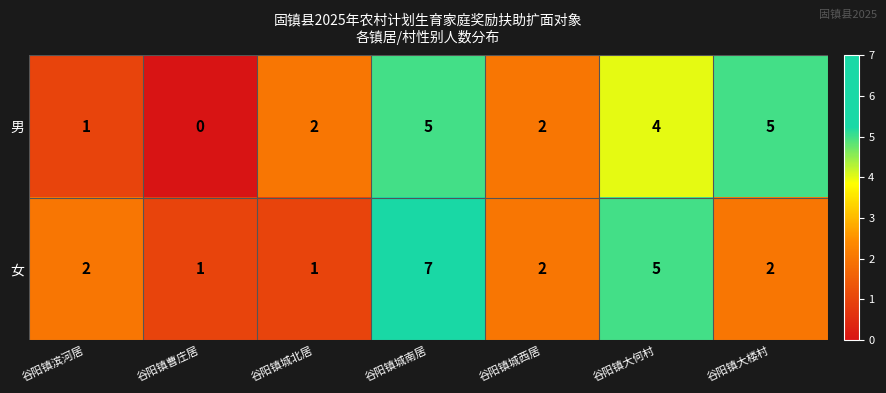

Which category has the lowest value across all series?

谷阳镇曹庄居